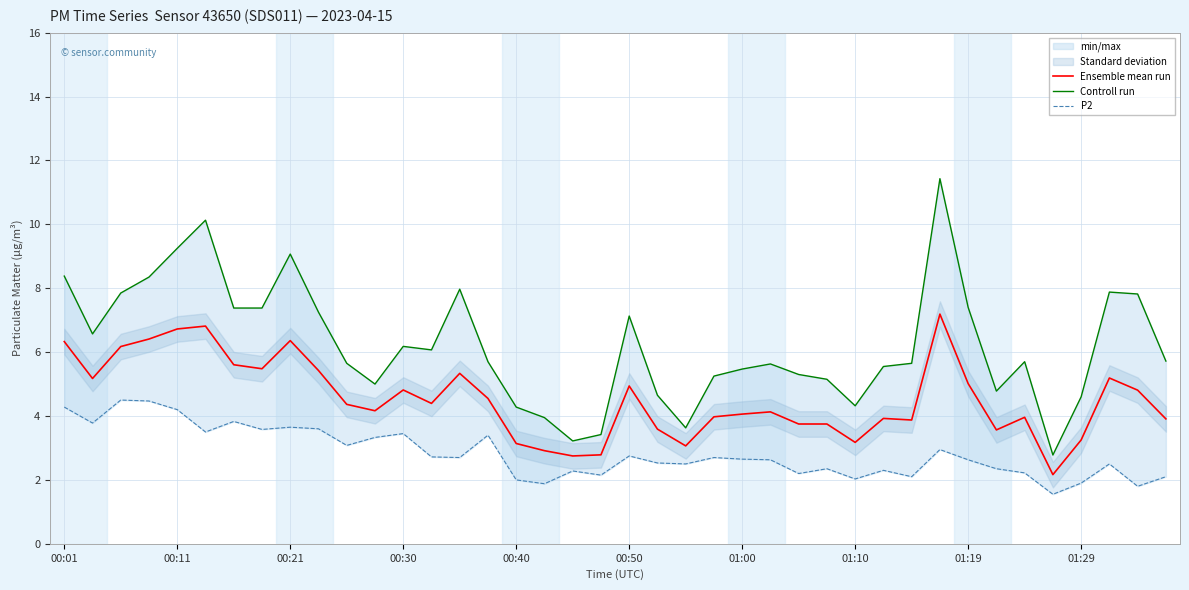

List the series in order of their peak value, highest first.

Controll run, Ensemble mean run, P2